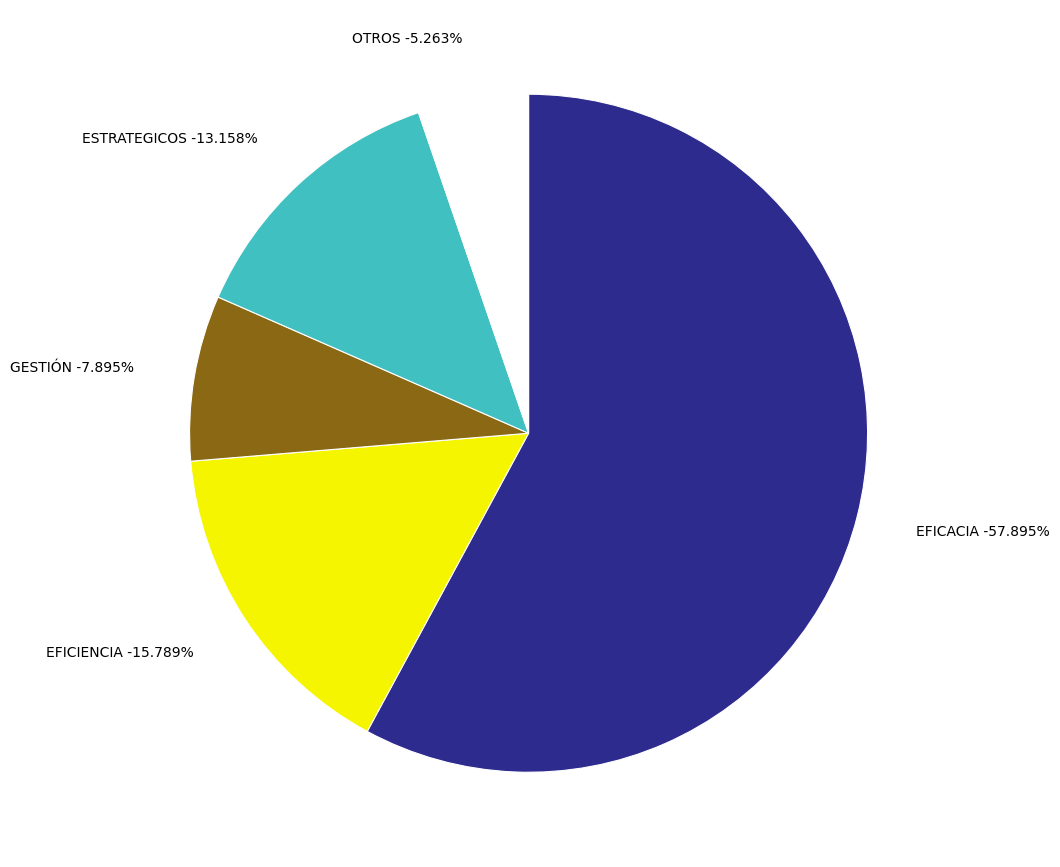

What is the total percentage of GESTIÓN and EFICACIA?

65.8%